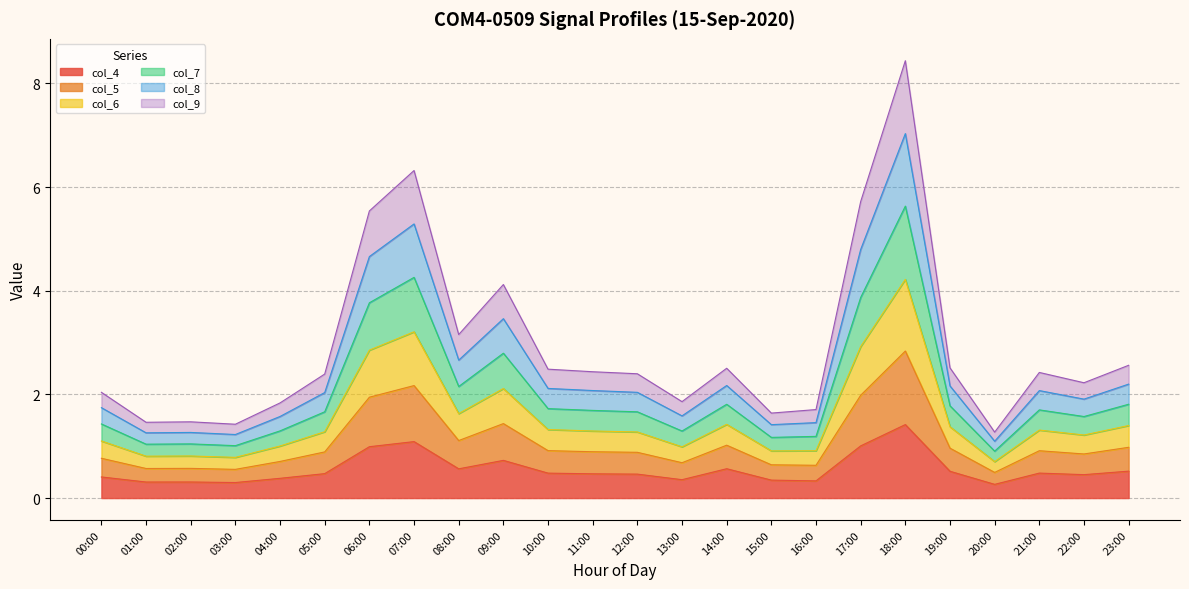

True or false: col_6 and col_7 intersect in this chart.

False